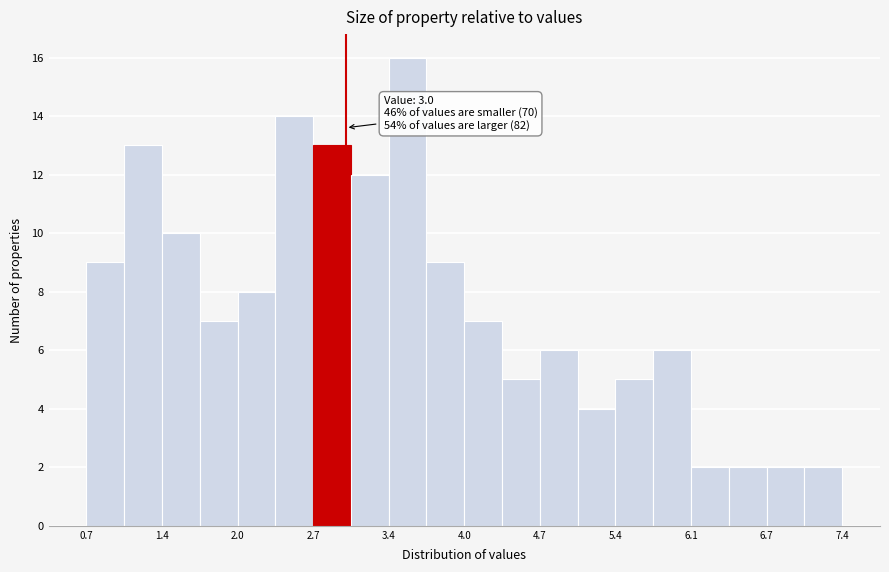

Read against the x-axis, roughly where is the centre of the tallest bar?

3.5